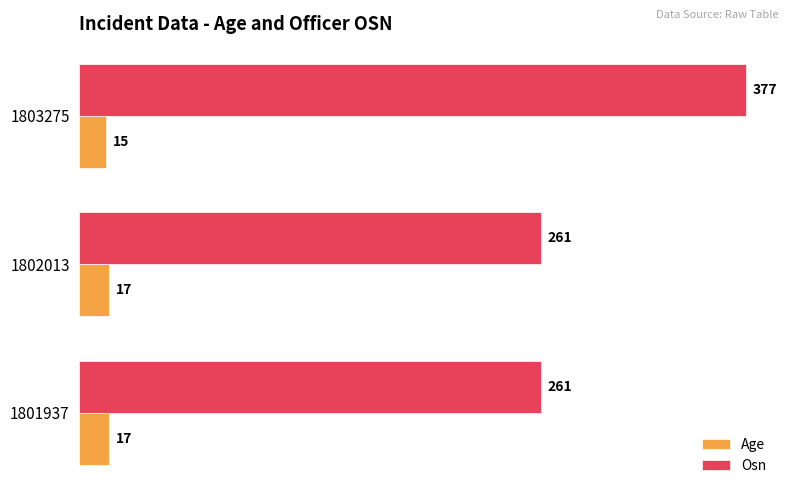

What is the sum of the Age values at 1803275 and 1801937?

32